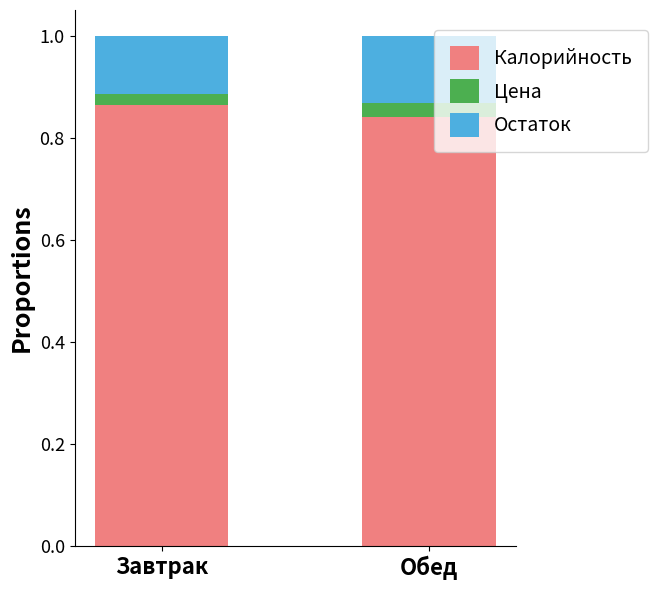

Which category has the highest value in the Калорийность series?

Завтрак